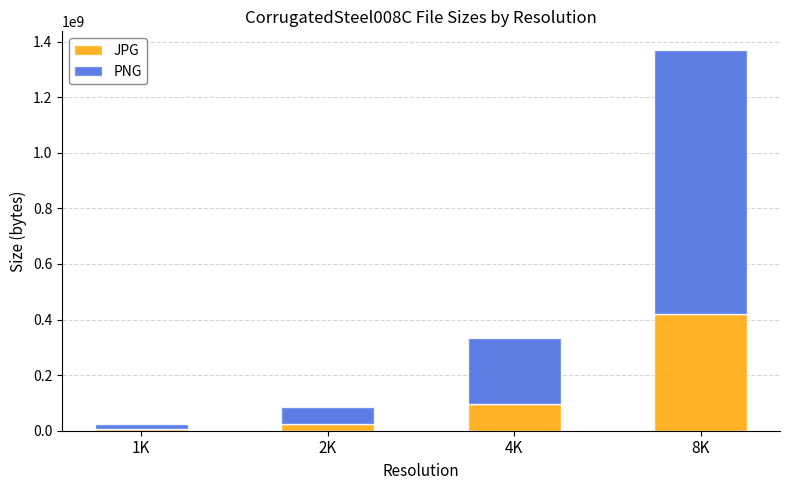

Which category has the highest value in the JPG series?

8K